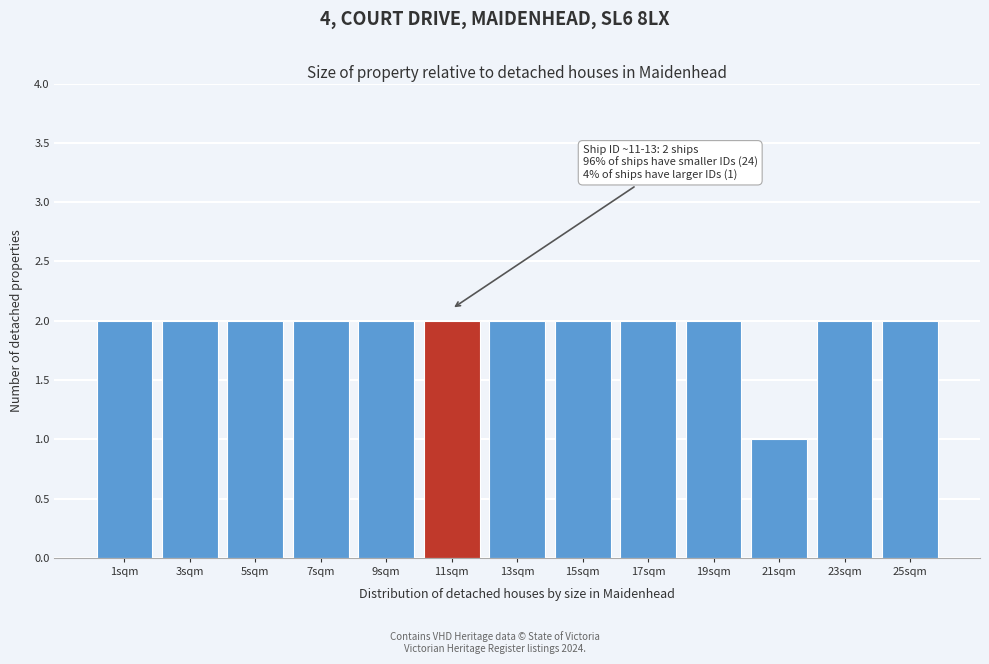

Reading left to right, transcribe all the data shown in this chart.

1sqm=2	3sqm=2	5sqm=2	7sqm=2	9sqm=2	11sqm=2	13sqm=2	15sqm=2	17sqm=2	19sqm=2	21sqm=1	23sqm=2	25sqm=2